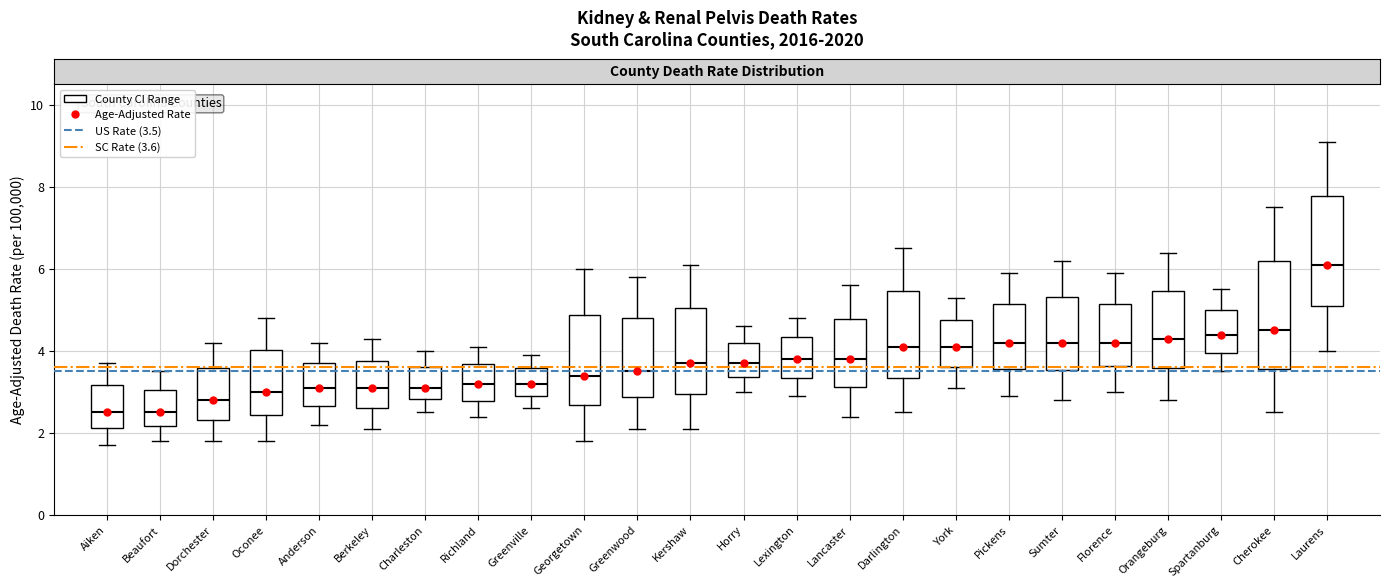

Reading left to right, transcribe this box plot: for each box, give where its median line is, the range the box spans, and where its two whiskers end, as read against the y-axis. The values are not printed on the chart, so give them approximately, as read against the axis.

Aiken: median 2.6, box 2.2 to 3.2, whiskers 1.8 to 3.8
Beaufort: median 2.6, box 2.2 to 3.0, whiskers 1.8 to 3.6
Dorchester: median 2.8, box 2.4 to 3.6, whiskers 1.8 to 4.2
Oconee: median 3.0, box 2.4 to 4.0, whiskers 1.8 to 4.8
Anderson: median 3.2, box 2.6 to 3.8, whiskers 2.2 to 4.2
Berkeley: median 3.2, box 2.6 to 3.8, whiskers 2.2 to 4.4
Charleston: median 3.2, box 2.8 to 3.6, whiskers 2.6 to 4.0
Richland: median 3.2, box 2.8 to 3.6, whiskers 2.4 to 4.2
Greenville: median 3.2, box 2.8 to 3.6, whiskers 2.6 to 4.0
Georgetown: median 3.4, box 2.6 to 4.8, whiskers 1.8 to 6.0
Greenwood: median 3.6, box 2.8 to 4.8, whiskers 2.2 to 5.8
Kershaw: median 3.8, box 3.0 to 5.0, whiskers 2.2 to 6.2
Horry: median 3.8, box 3.4 to 4.2, whiskers 3.0 to 4.6
Lexington: median 3.8, box 3.4 to 4.4, whiskers 3.0 to 4.8
Lancaster: median 3.8, box 3.2 to 4.8, whiskers 2.4 to 5.6
Darlington: median 4.2, box 3.4 to 5.4, whiskers 2.6 to 6.6
York: median 4.2, box 3.6 to 4.8, whiskers 3.2 to 5.4
Pickens: median 4.2, box 3.6 to 5.2, whiskers 3.0 to 6.0
Sumter: median 4.2, box 3.6 to 5.4, whiskers 2.8 to 6.2
Florence: median 4.2, box 3.6 to 5.2, whiskers 3.0 to 6.0
Orangeburg: median 4.4, box 3.6 to 5.4, whiskers 2.8 to 6.4
Spartanburg: median 4.4, box 4.0 to 5.0, whiskers 3.6 to 5.6
Cherokee: median 4.6, box 3.6 to 6.2, whiskers 2.6 to 7.6
Laurens: median 6.2, box 5.0 to 7.8, whiskers 4.0 to 9.2